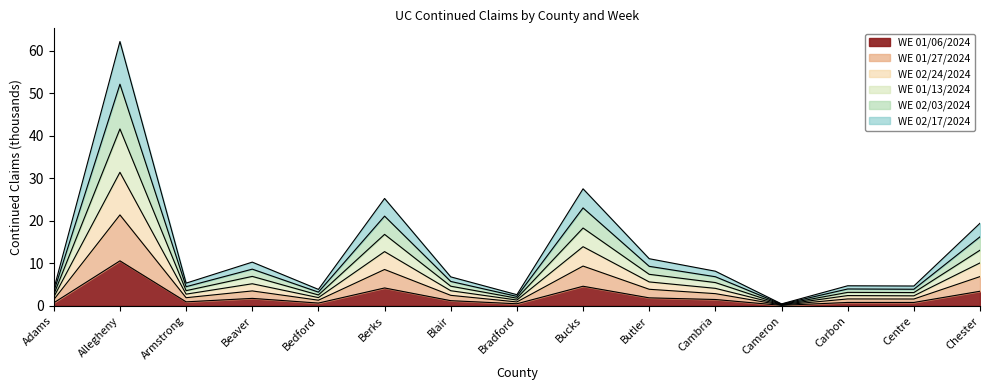

List the series in order of their peak value, lowest first.

WE 01/06/2024, WE 01/27/2024, WE 02/17/2024, WE 02/03/2024, WE 01/13/2024, WE 02/24/2024